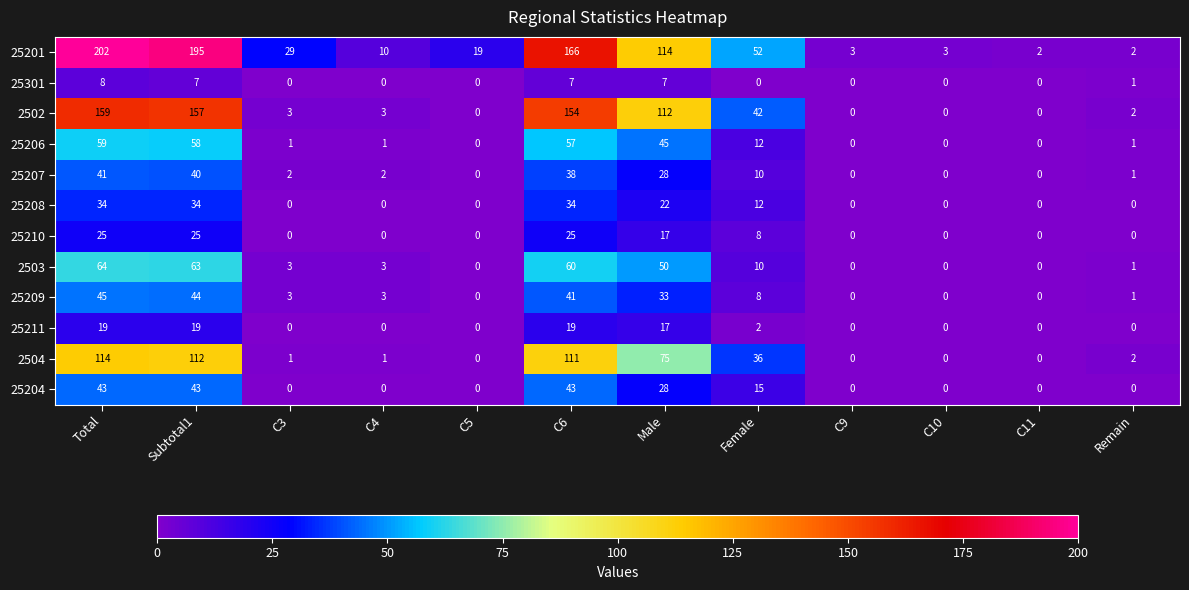

Which category has the highest value across all series?

Total